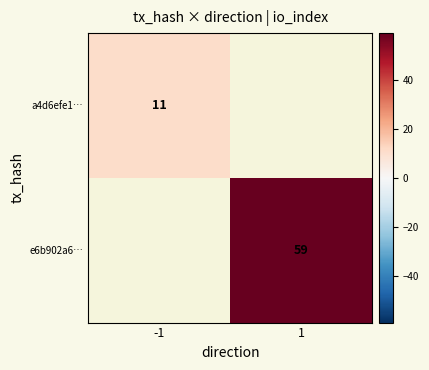

The value of e6b902a6… at 1 is 27. True or false?

False